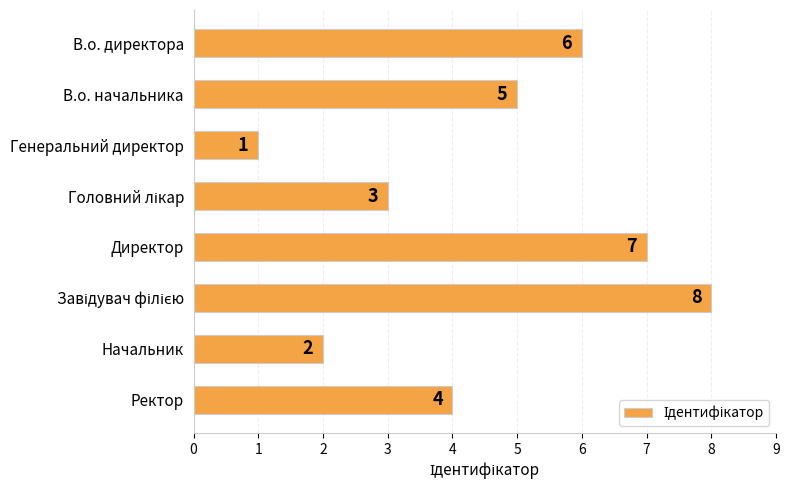

What is the maximum value shown in the chart?

8